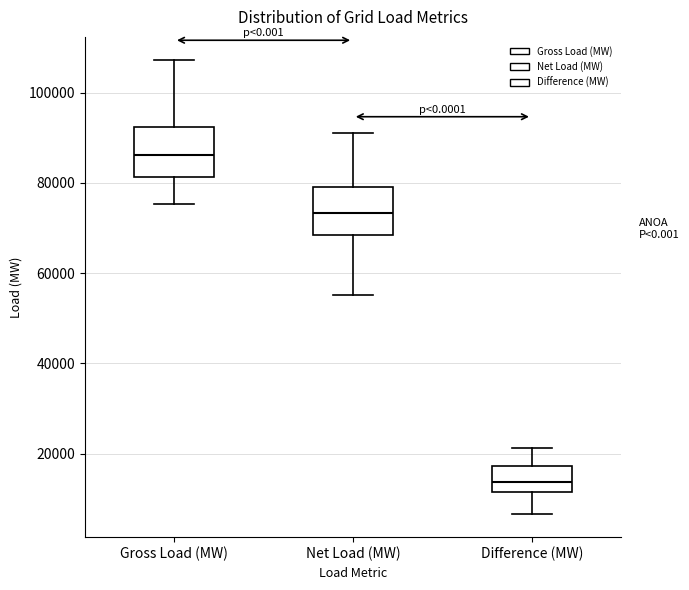

Reading left to right, read every box against the y-axis: the position of its median line, the range the box covers, and the ends of its whiskers. The values are not printed on the chart, so give them approximately, as read against the axis.

Gross Load (MW): median 86000, box 82000 to 92000, whiskers 76000 to 108000
Net Load (MW): median 74000, box 68000 to 80000, whiskers 56000 to 92000
Difference (MW): median 14000, box 12000 to 18000, whiskers 6000 to 22000